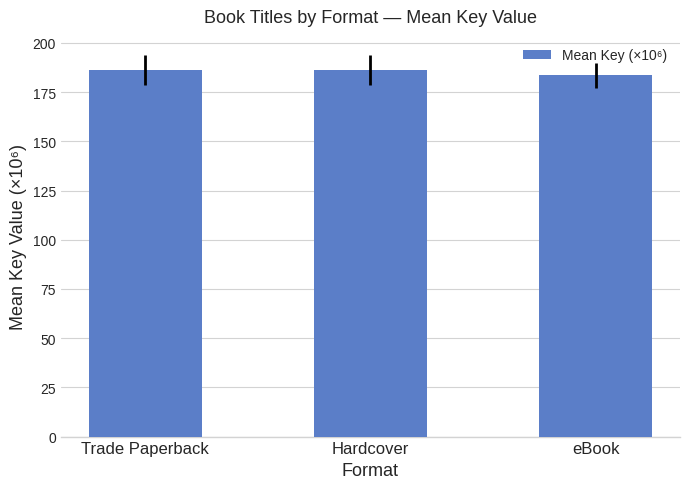

What is the ratio of the value at eBook to the value at Trade Paperback?

1.0